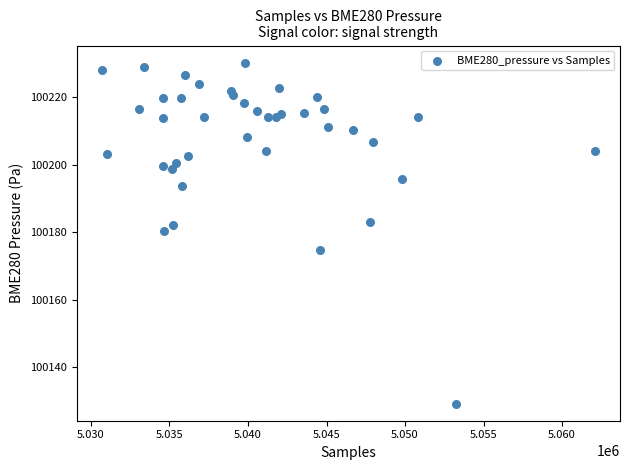

What Y value in the scatter plot is closest to 100179?

100180.5